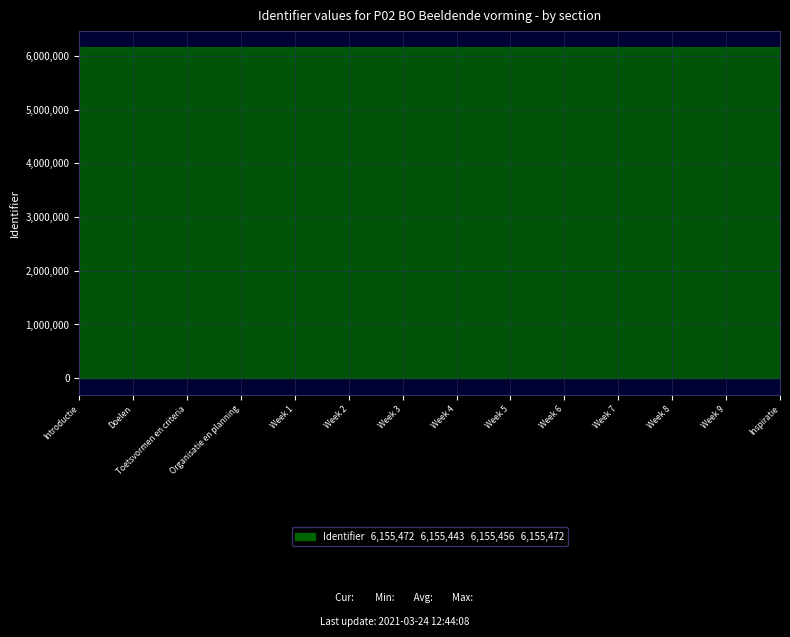

What is the difference between the second highest and minimum values?

27